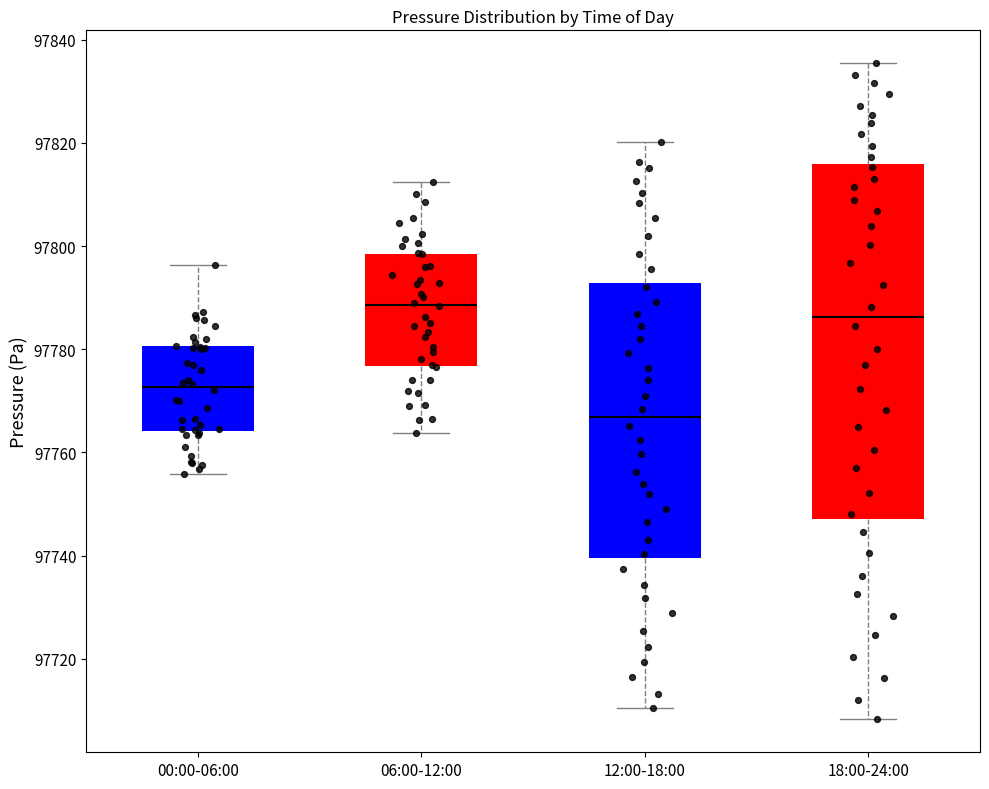

Where is the upper edge of the box for 18:00-24:00 on the y-axis? The values are not printed on the chart, so give them approximately, as read against the axis.

97816